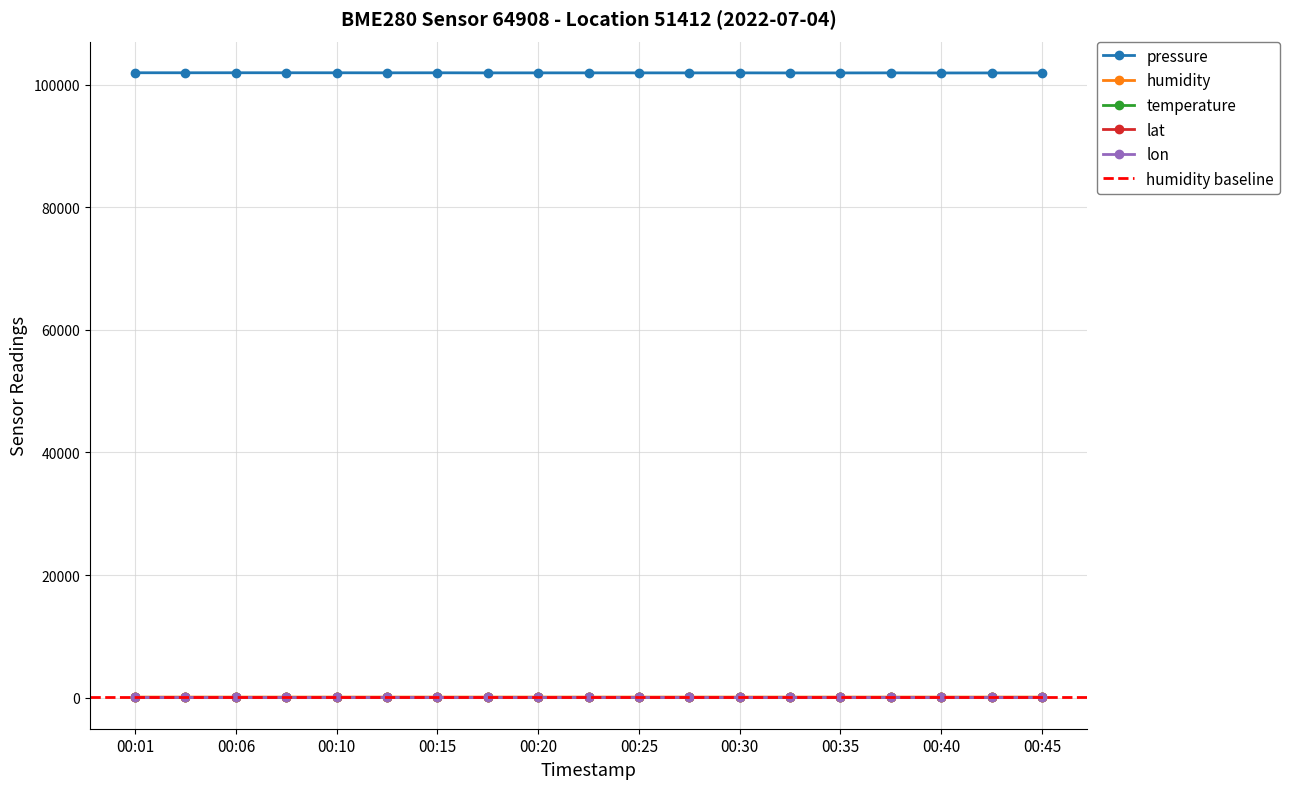

Where is the first local minimum for humidity?

00:15